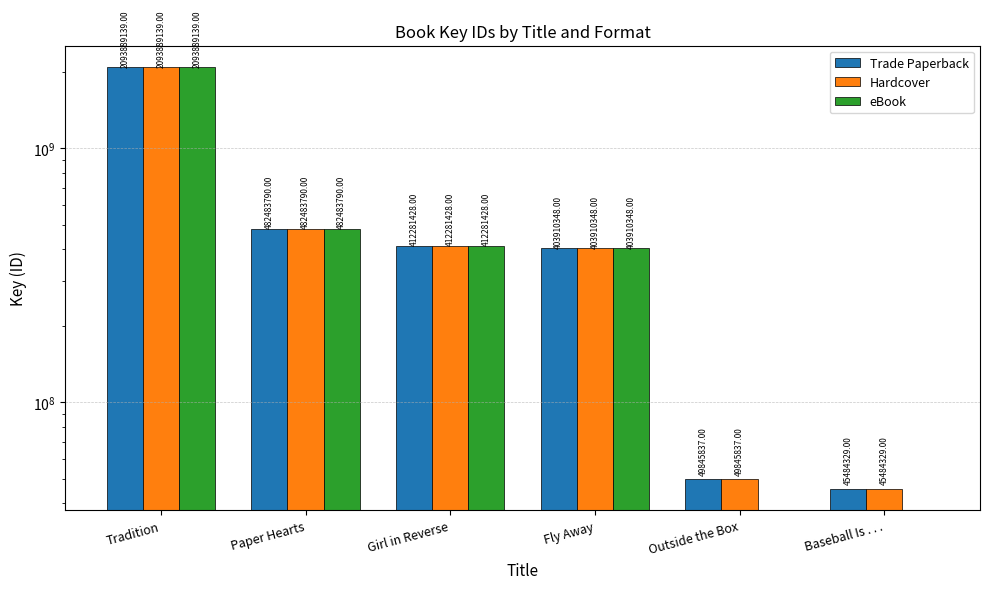

Between Paper Hearts and Baseball Is . . ., which series saw the biggest shift?

eBook